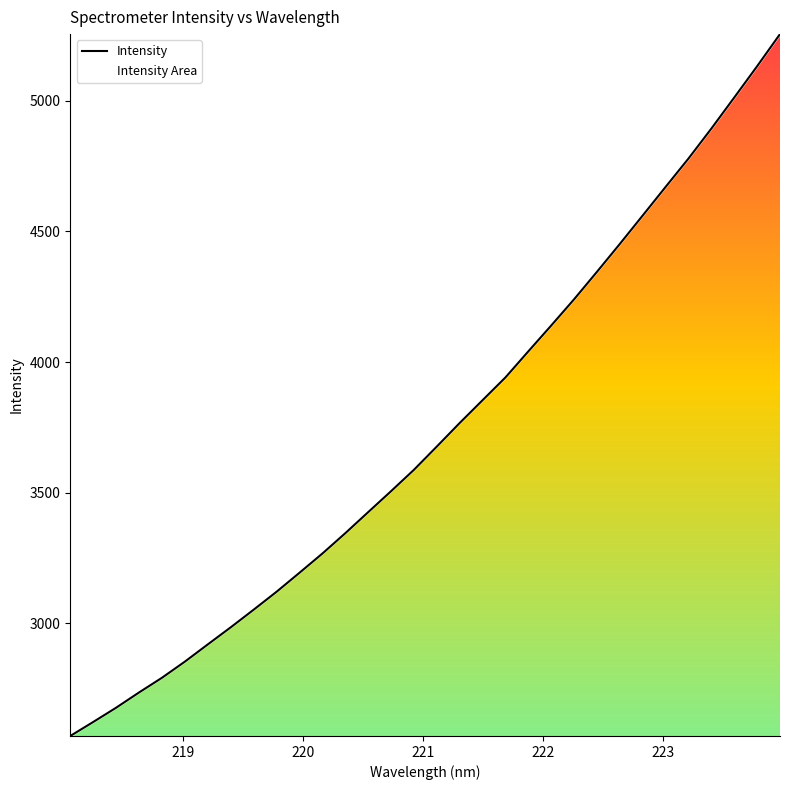

Reading left to right, extract all data points from this chart.

2569.0	2622.4	2677.0	2735.4	2791.6	2853.4	2919.3	2984.6	3052.0	3120.6	3193.3	3266.9	3344.7	3425.3	3505.6	3587.5	3676.6	3766.7	3854.0	3941.1	4041.0	4139.9	4240.3	4345.4	4452.2	4561.0	4670.3	4778.9	4893.5	5012.3	5132.0	5254.9